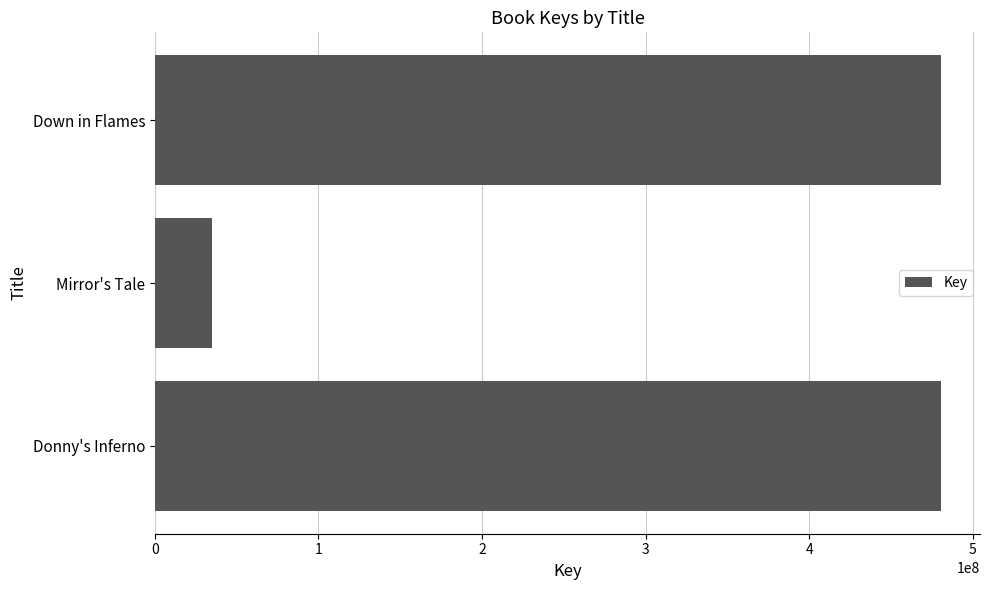

What is the label of the 1st bar from the bottom?

Donny's Inferno